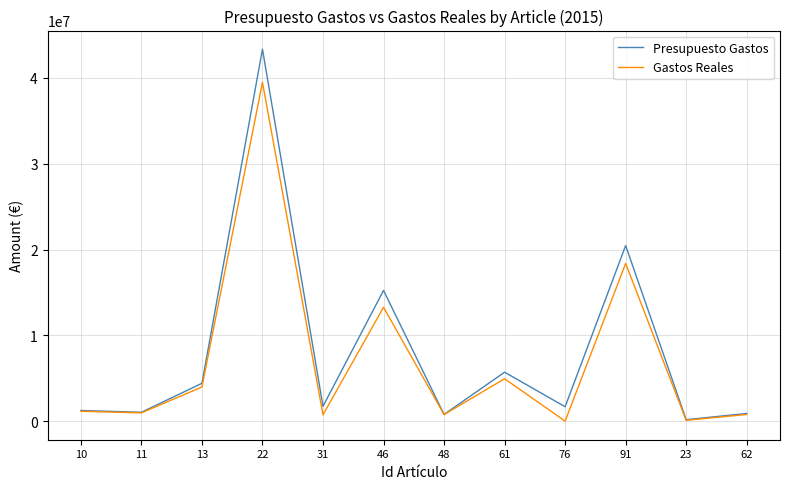

How many distinct data groups are displayed?

2